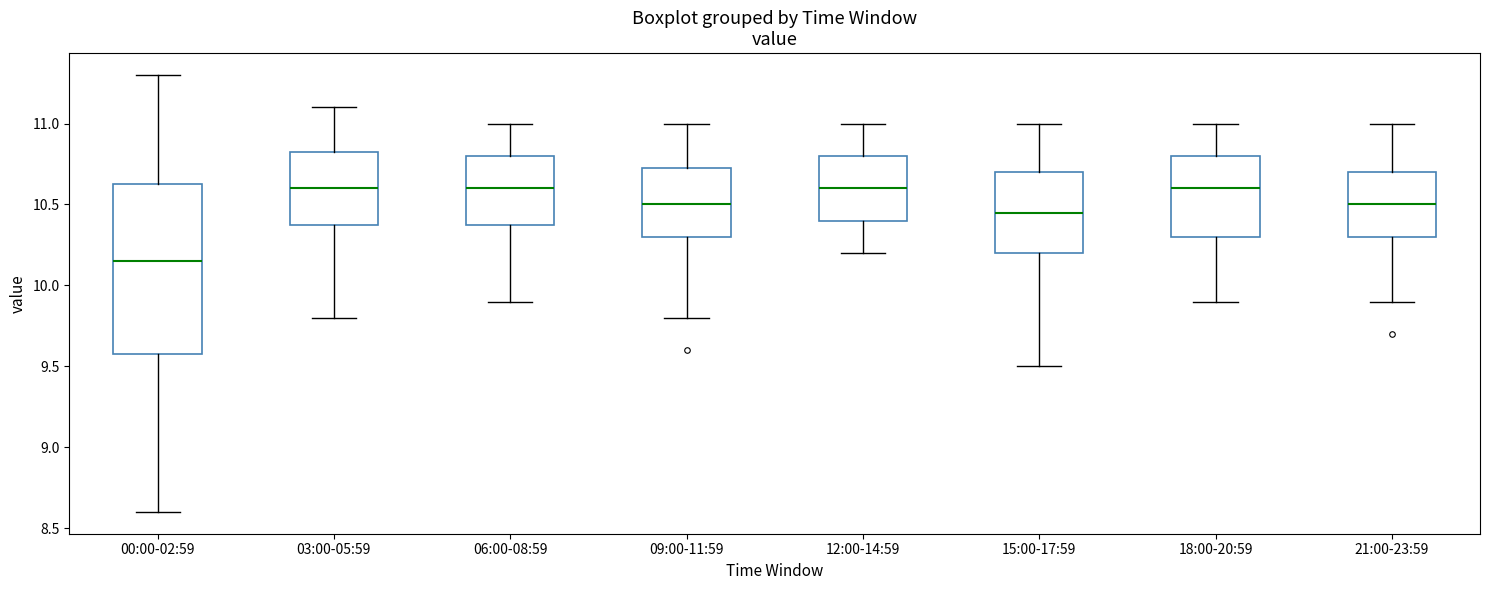

Where is the upper edge of the box for 09:00-11:59 on the y-axis? The values are not printed on the chart, so give them approximately, as read against the axis.

10.75